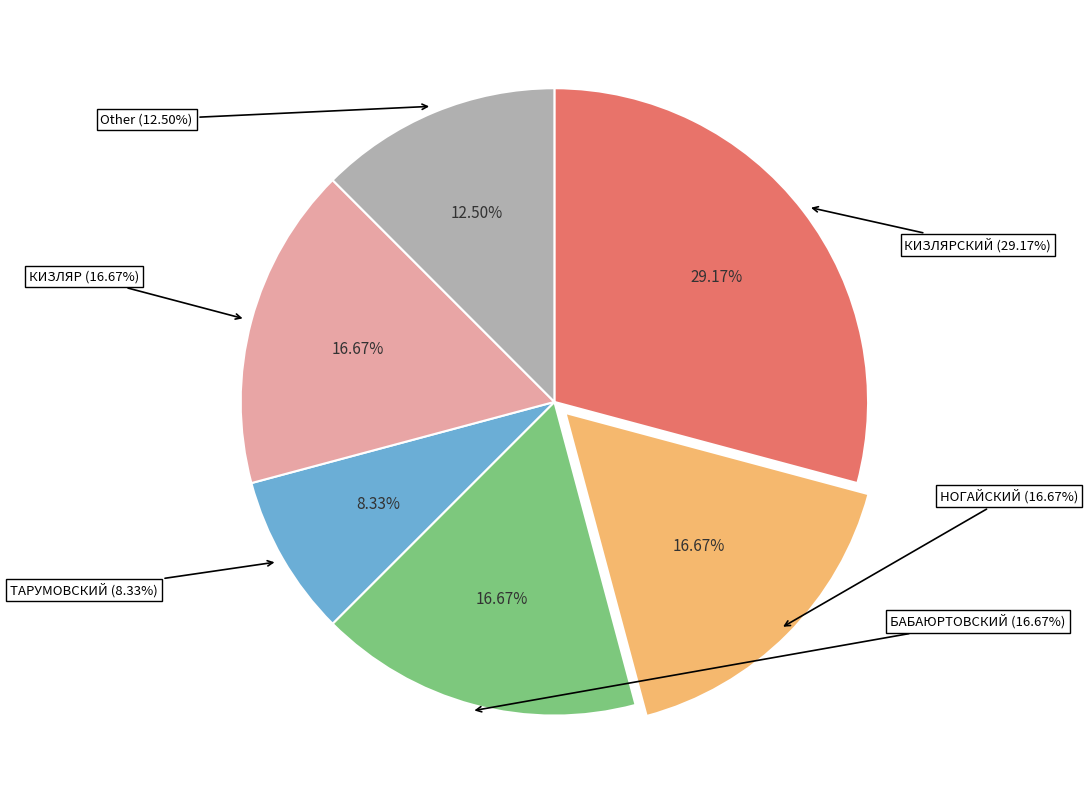

Is it true that Other is 12% of the pie?

True